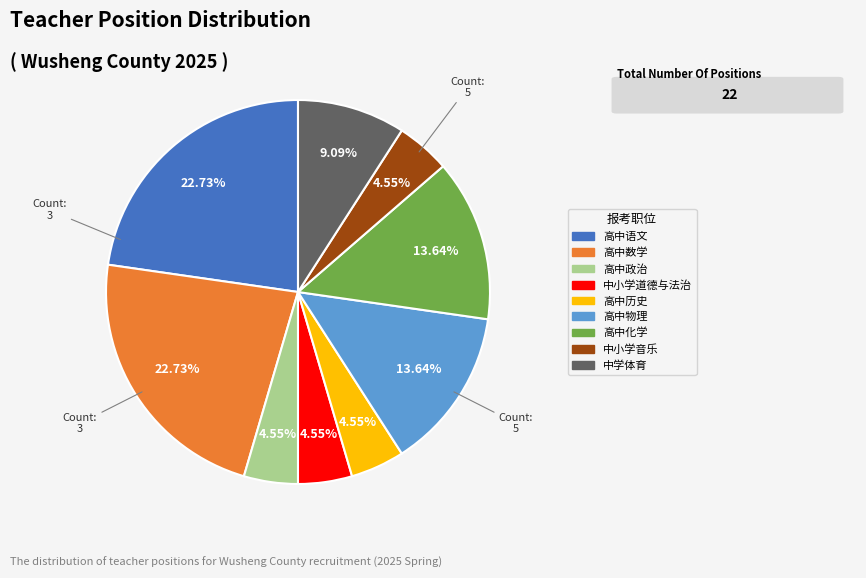

Which has a higher value, 高中语文 or 中学体育?

高中语文